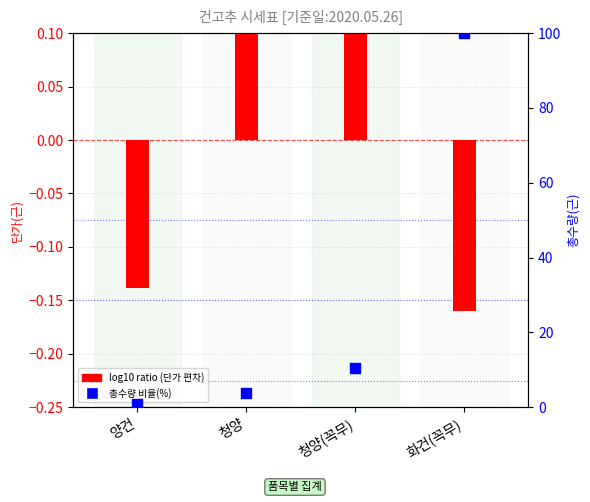

Which series contains the highest Y value?

총수량 비율(%)